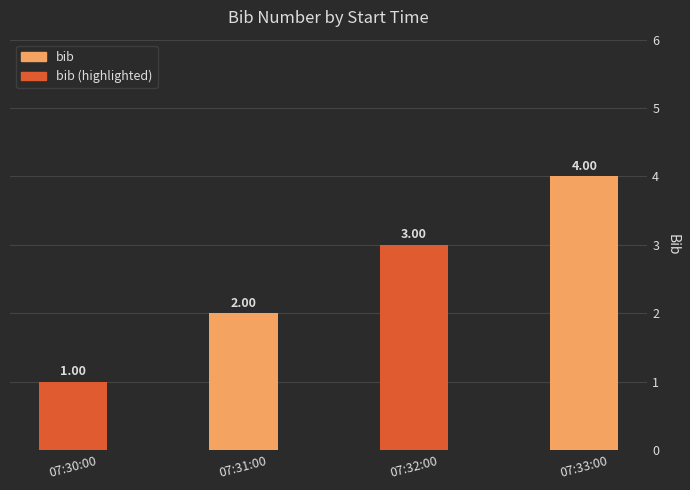

What position from the left is 07:31:00?

2